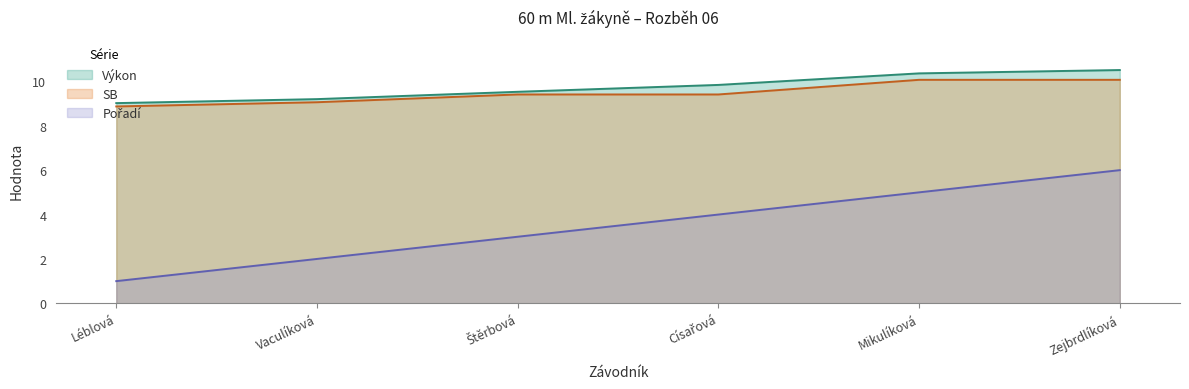

Reading right to left, transcribe all the data shown in this chart.

Pořadí: Zejbrdlíková=6.0	Mikulíková=5.0	Císařová=4.0	Štěrbová=3.0	Vaculíková=2.0	Léblová=1.0
Výkon: Zejbrdlíková=10.5	Mikulíková=10.4	Císařová=9.8	Štěrbová=9.5	Vaculíková=9.2	Léblová=9.0
SB: Zejbrdlíková=10.1	Mikulíková=10.1	Císařová=9.4	Štěrbová=9.4	Vaculíková=9.1	Léblová=8.9